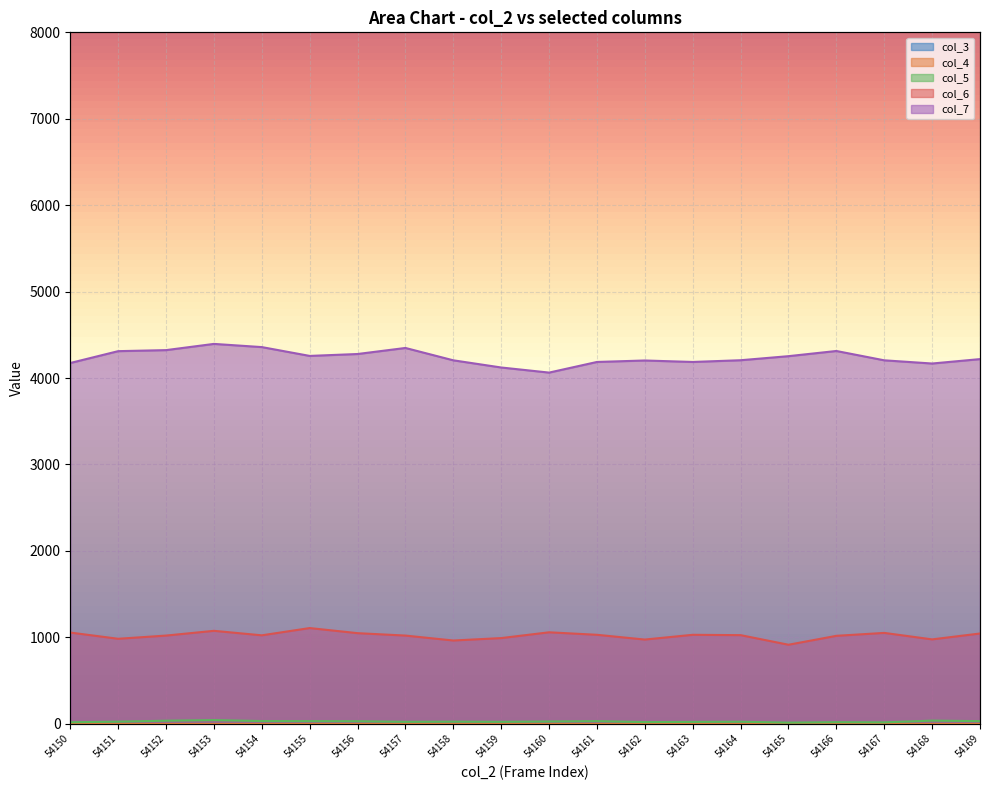

Rank the series by their maximum value, from highest to lowest.

col_7, col_6, col_5